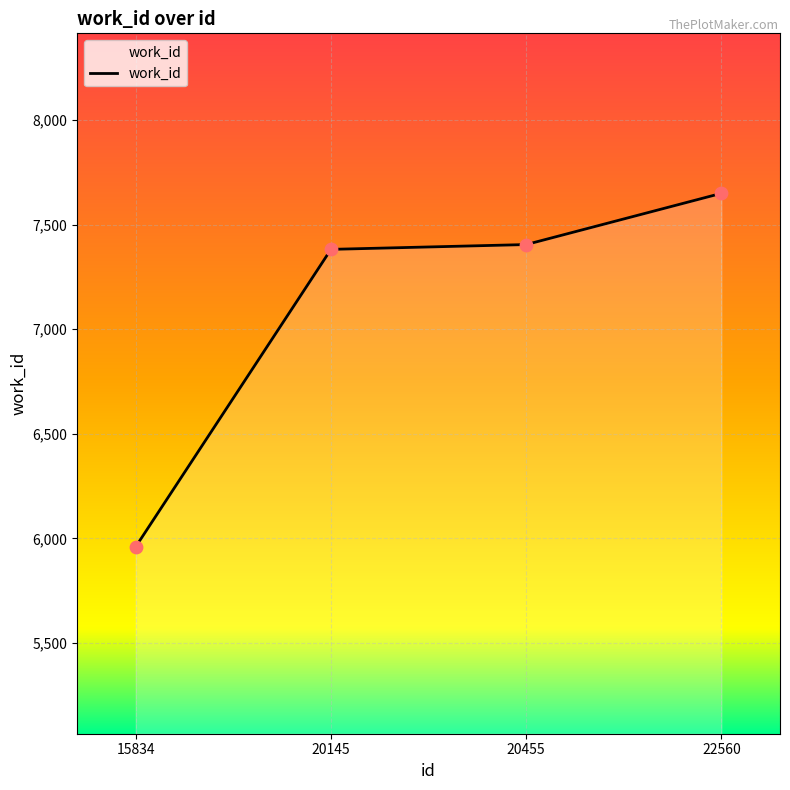

Between 22560 and 20145, which is larger?

22560